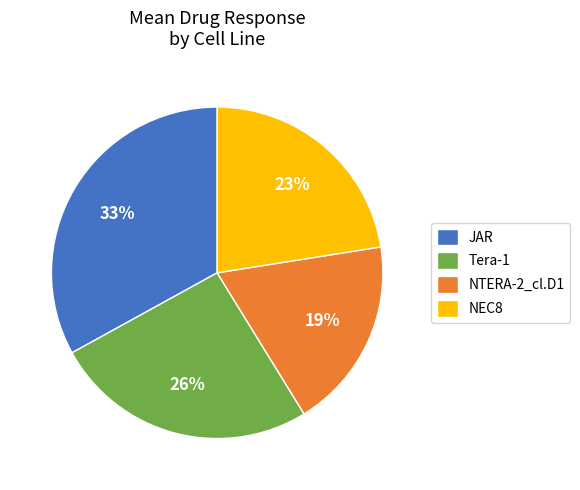

Is it true that NEC8 is 36% of the pie?

False